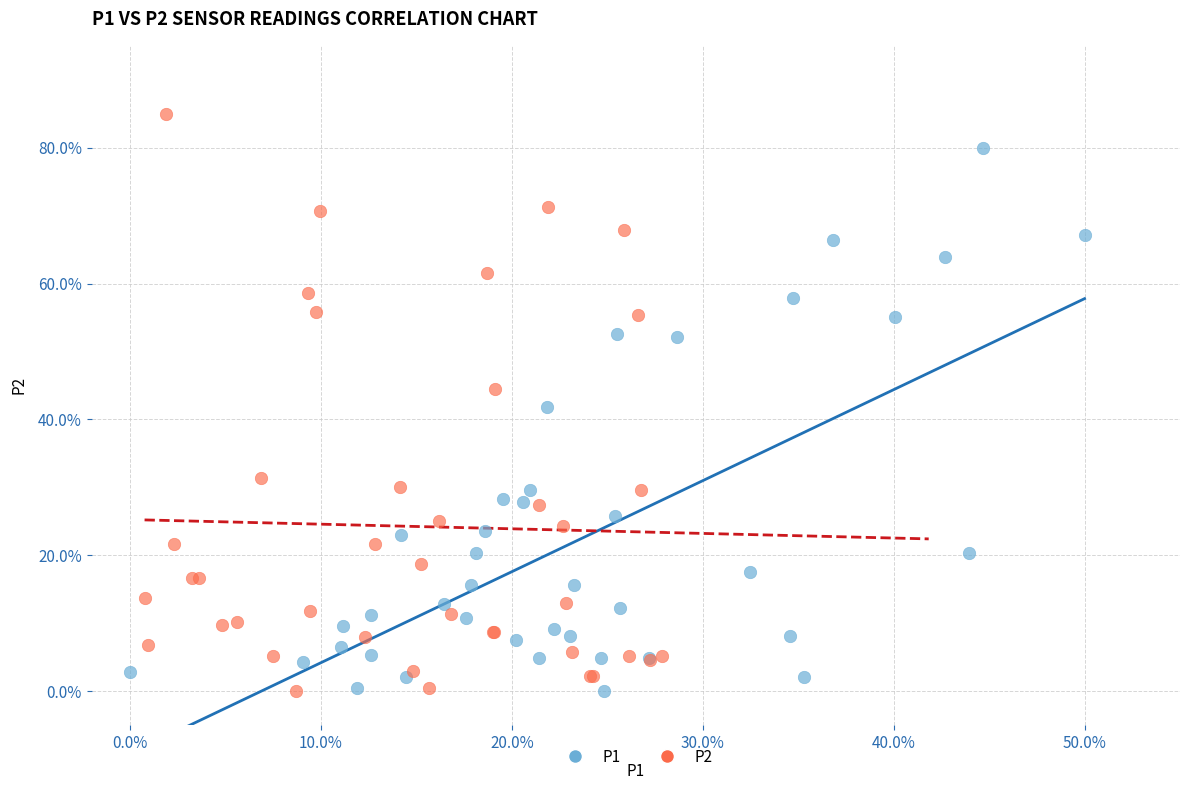

Which series has the largest Y range (max minus min)?

P2